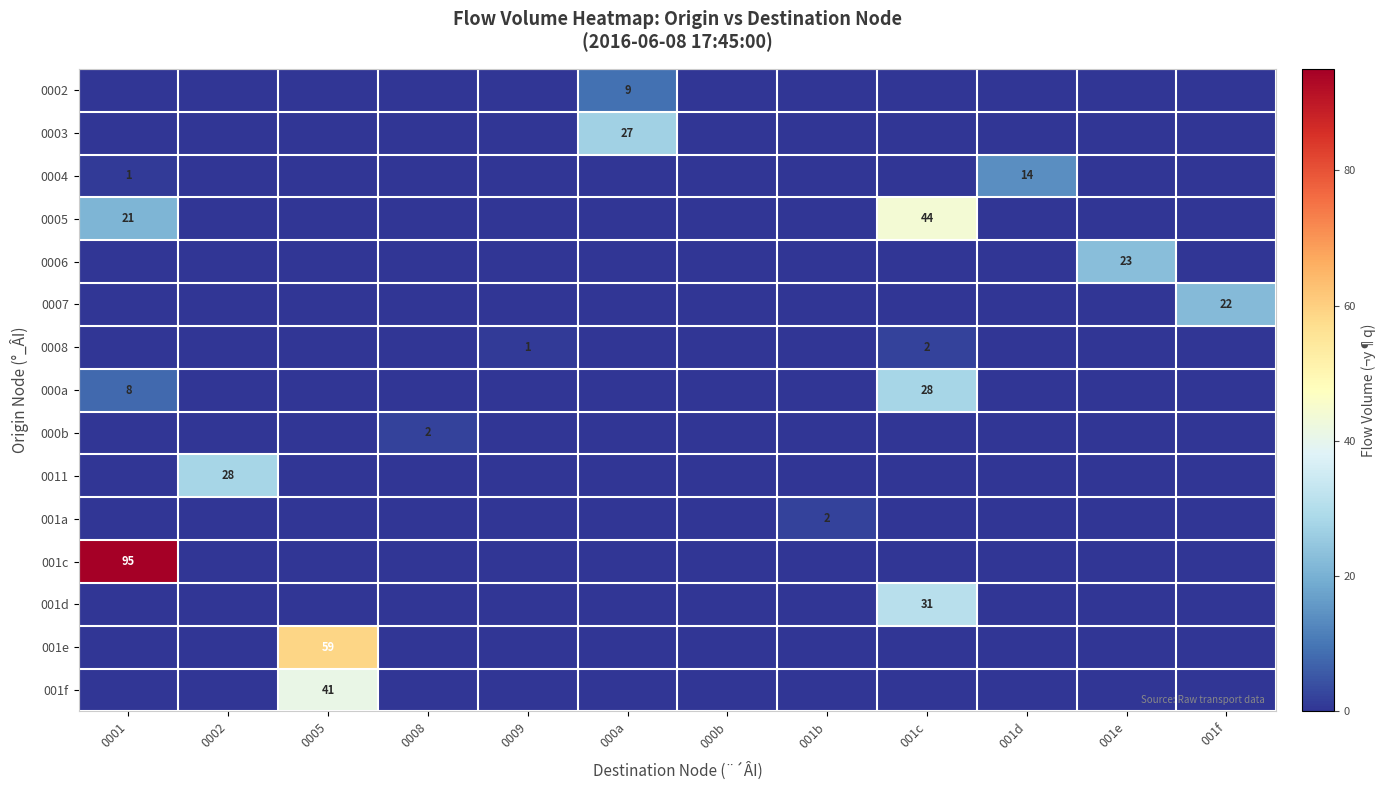

Is it true that 000a equals 8 at 0001?

True